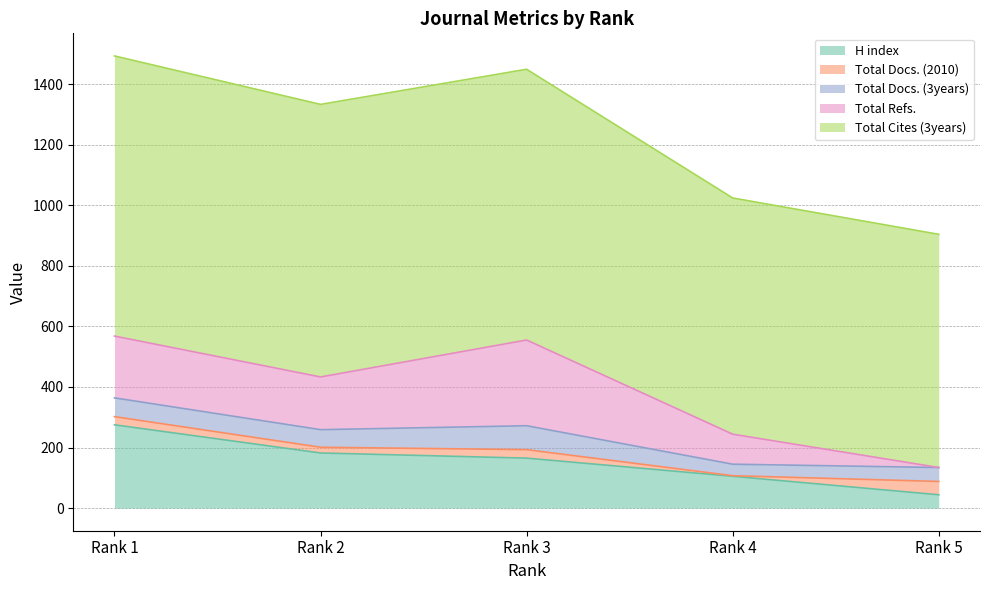

How many lines are shown in the chart?

5